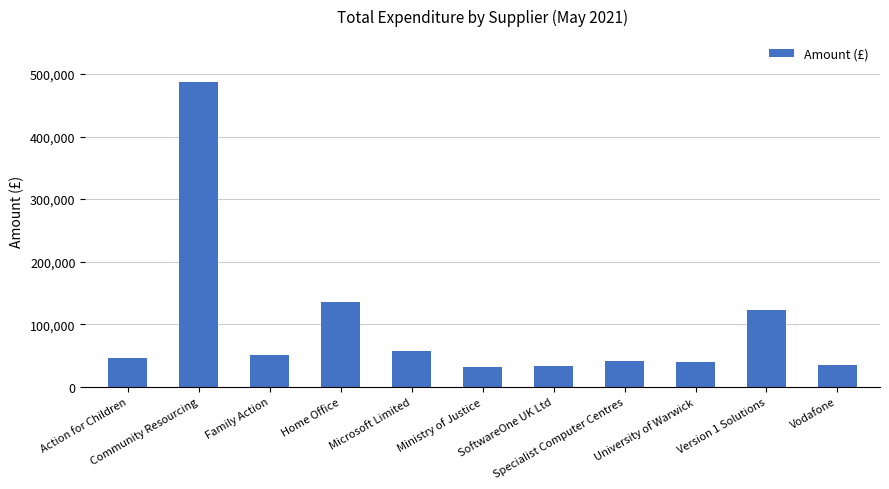

What is the average value?

98058.2